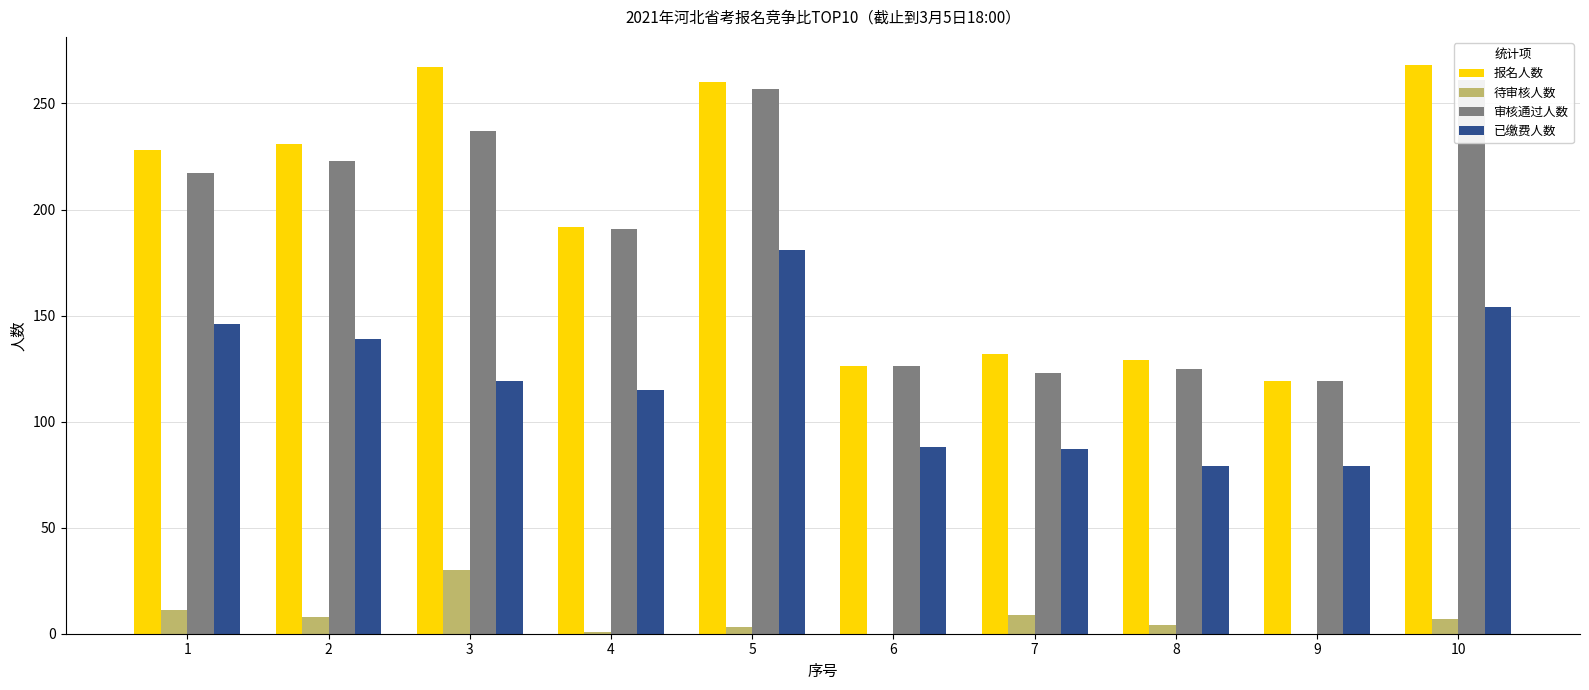

How many values in the 已缴费人数 series are below 119?

5